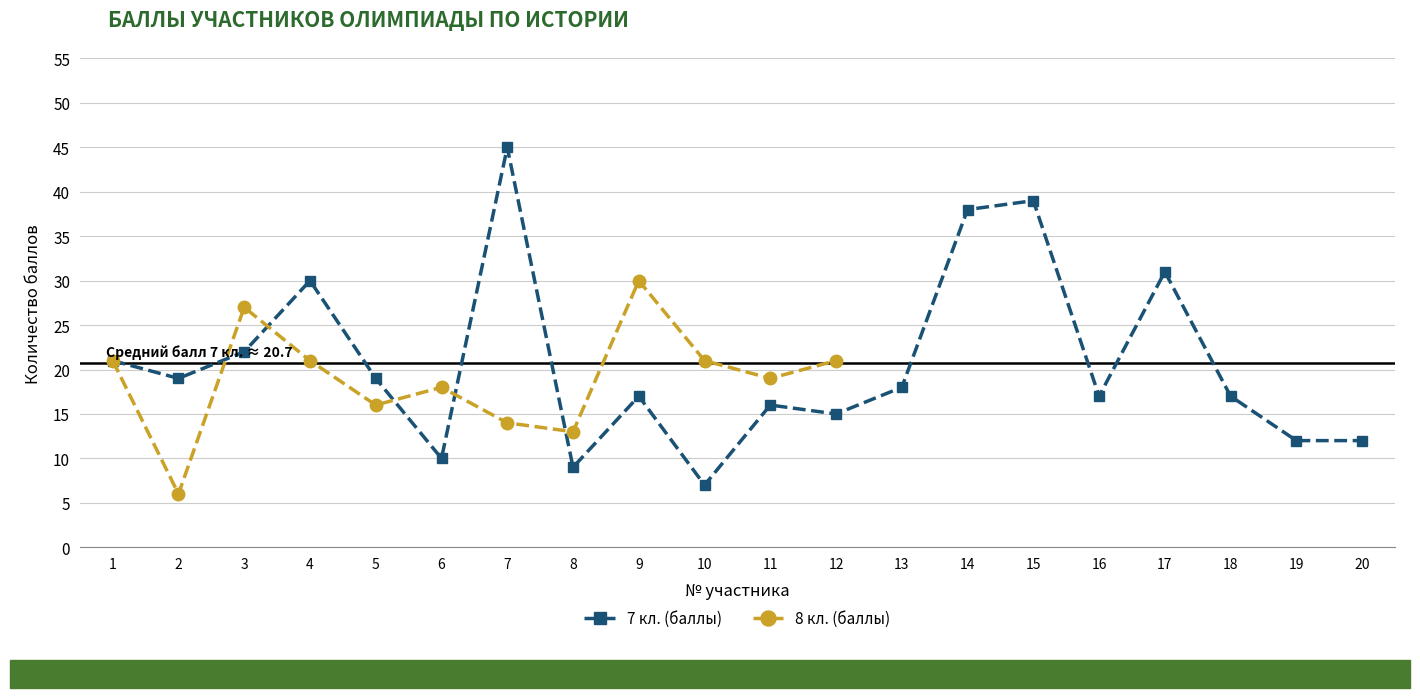

True or false: 7 кл. (баллы) has more than 0 interior local peaks.

True